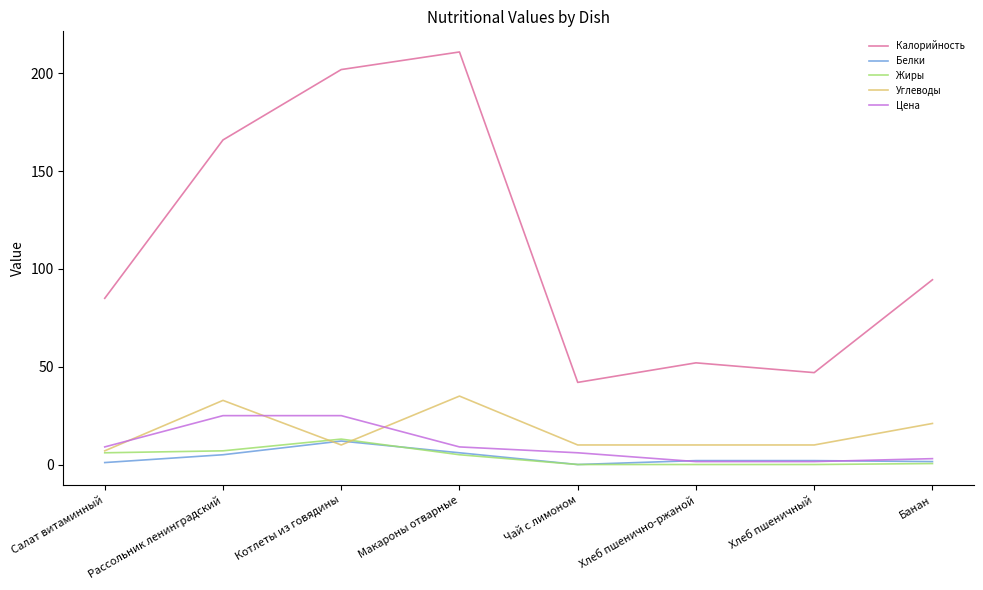

True or false: Углеводы and Калорийность cross at least once.

False